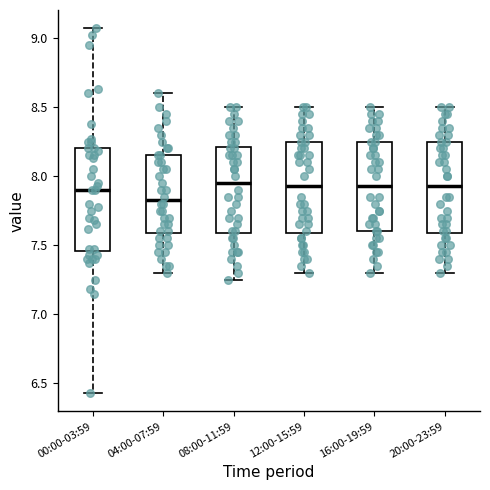

Where does the lower whisker of the box for 08:00-11:59 end on the y-axis? The values are not printed on the chart, so give them approximately, as read against the axis.

7.25